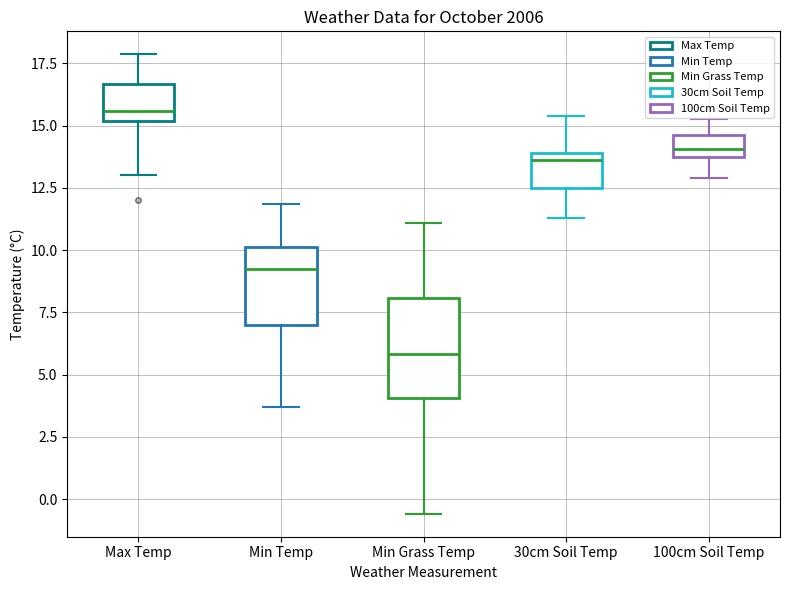

Reading left to right, transcribe this box plot: for each box, give where its median line is, the range the box spans, and where its two whiskers end, as read against the y-axis. The values are not printed on the chart, so give them approximately, as read against the axis.

Max Temp: median 15.5, box 15.0 to 16.5, whiskers 13.0 to 18.0
Min Temp: median 9.0, box 7.0 to 10.0, whiskers 3.5 to 12.0
Min Grass Temp: median 6.0, box 4.0 to 8.0, whiskers -0.5 to 11.0
30cm Soil Temp: median 13.5, box 12.5 to 14.0, whiskers 11.5 to 15.5
100cm Soil Temp: median 14.0, box 13.5 to 14.5, whiskers 13.0 to 15.5